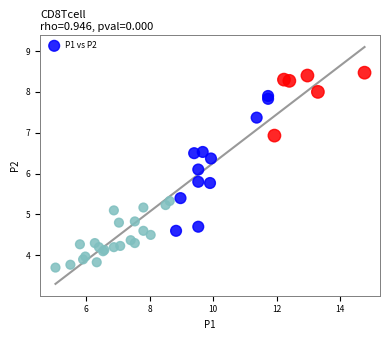

What Y value in the scatter plot is closest to 6?

6.1